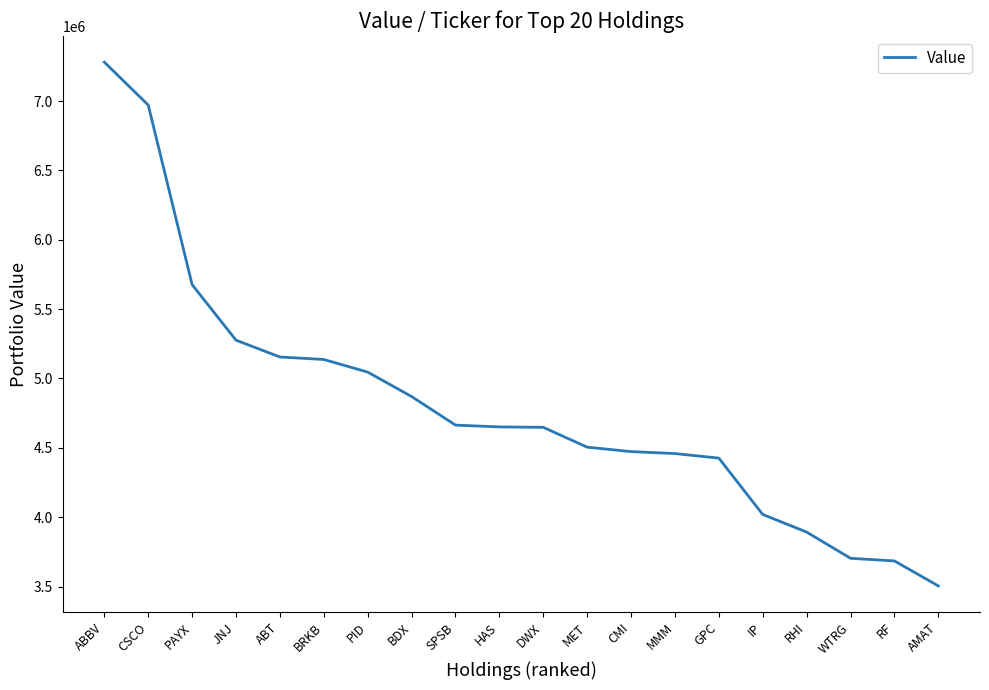

The chart shows a value of 5155000 at ABT. True or false?

True